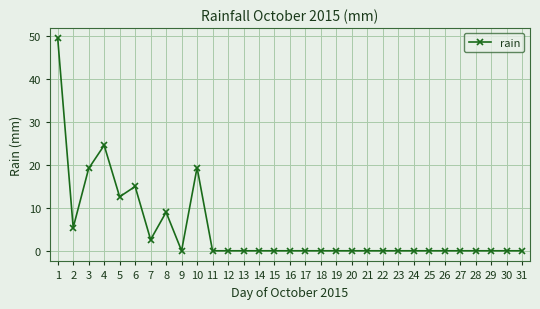

What is the sum of all values?

157.4